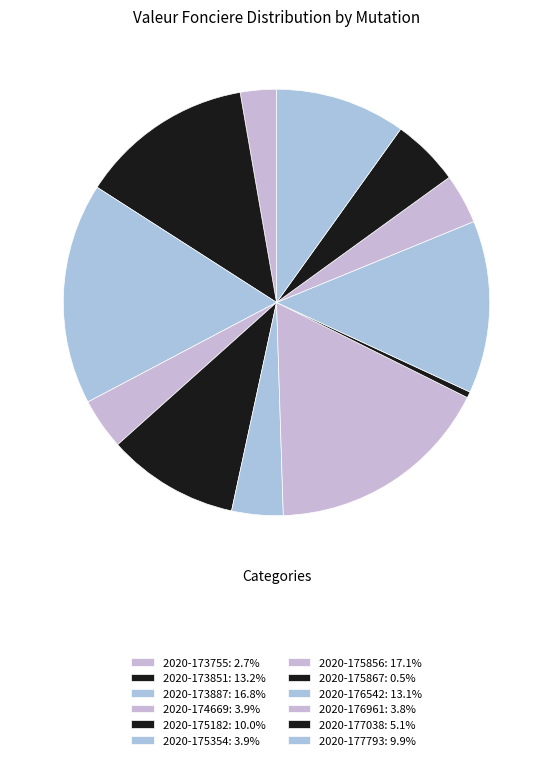

The 2020-175354 slice represents 4% of the pie. True or false?

True